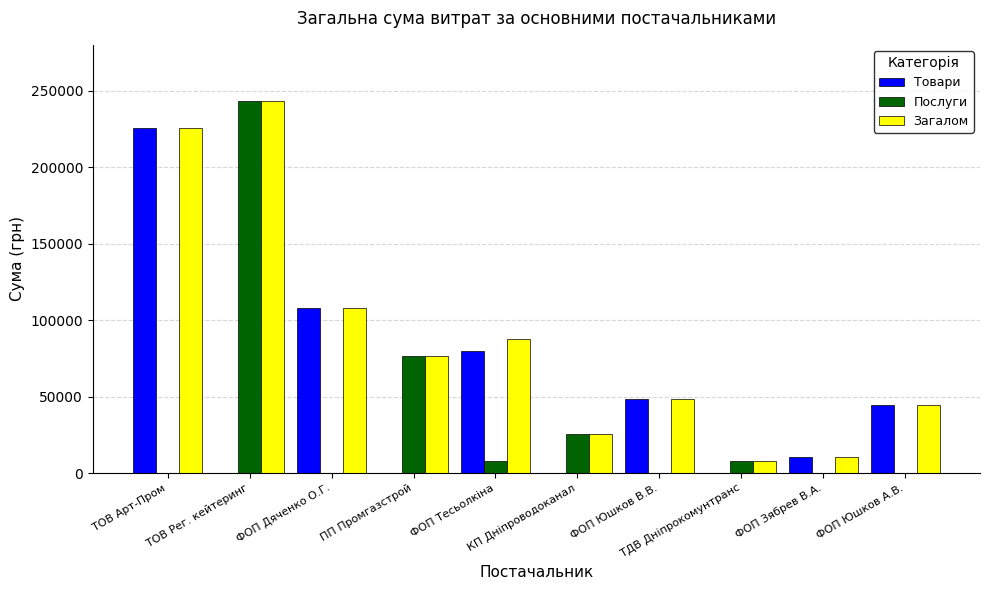

How many categories are shown in the chart?

10